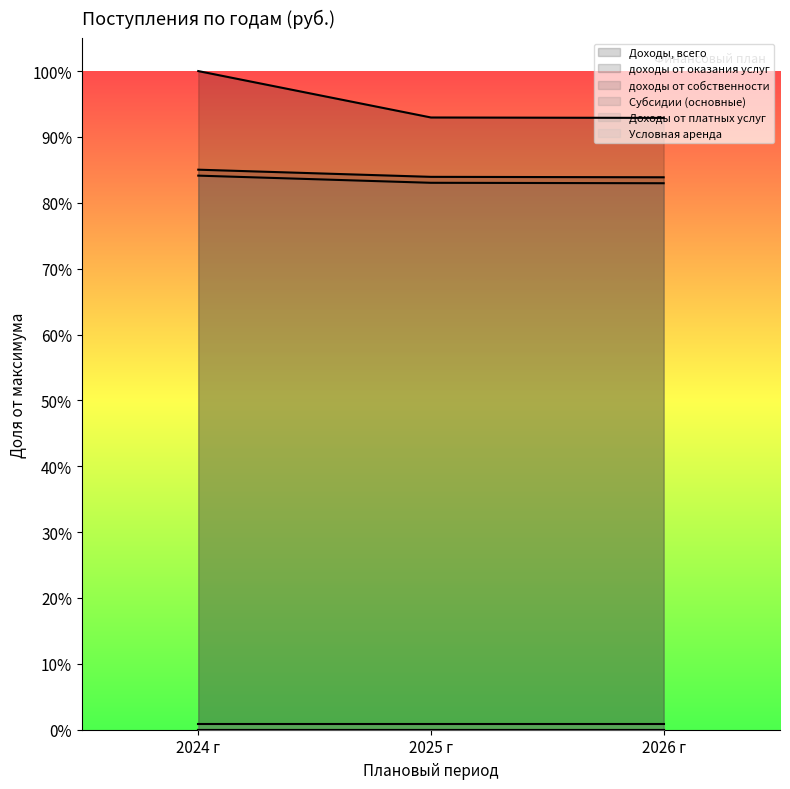

What position from the right is 2024 г?

3